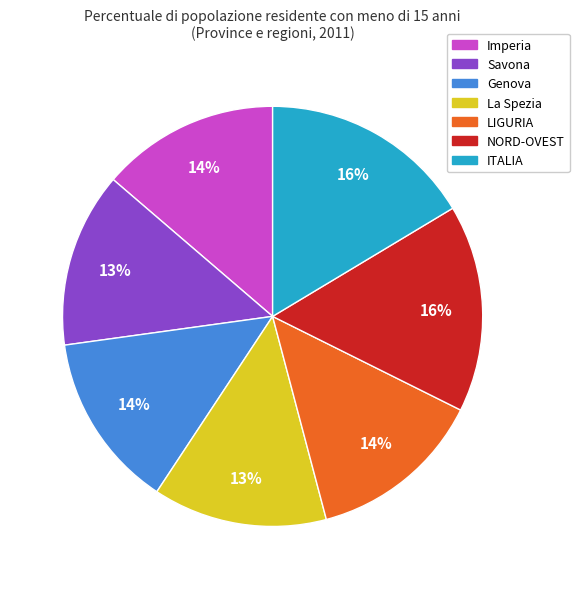

Approximately how many times larger is the value at Imperia compared to NORD-OVEST?

0.9